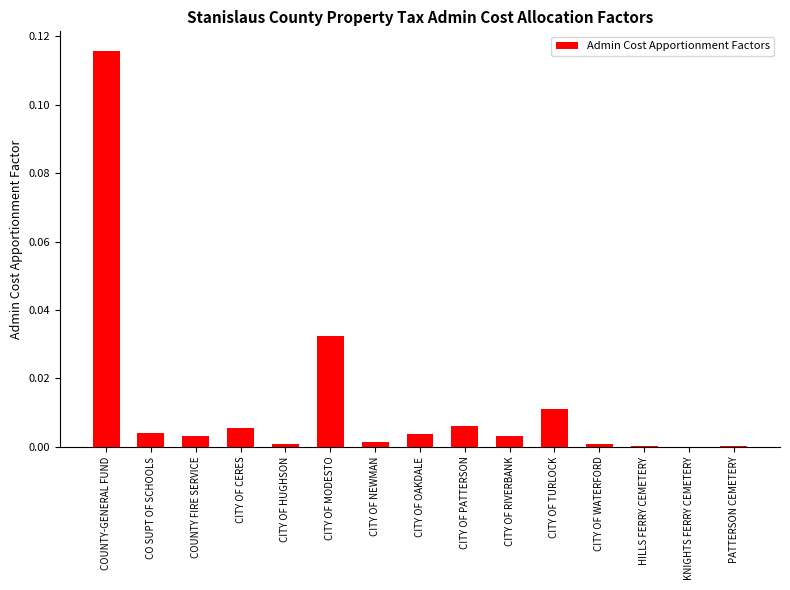

Which has a higher value, CITY OF RIVERBANK or KNIGHTS FERRY CEMETERY?

CITY OF RIVERBANK